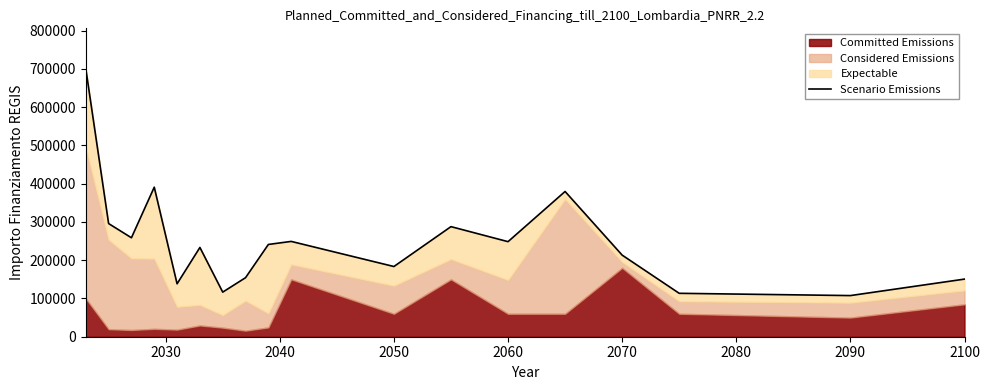

True or false: the data shows 423139.5 at 2030.

False